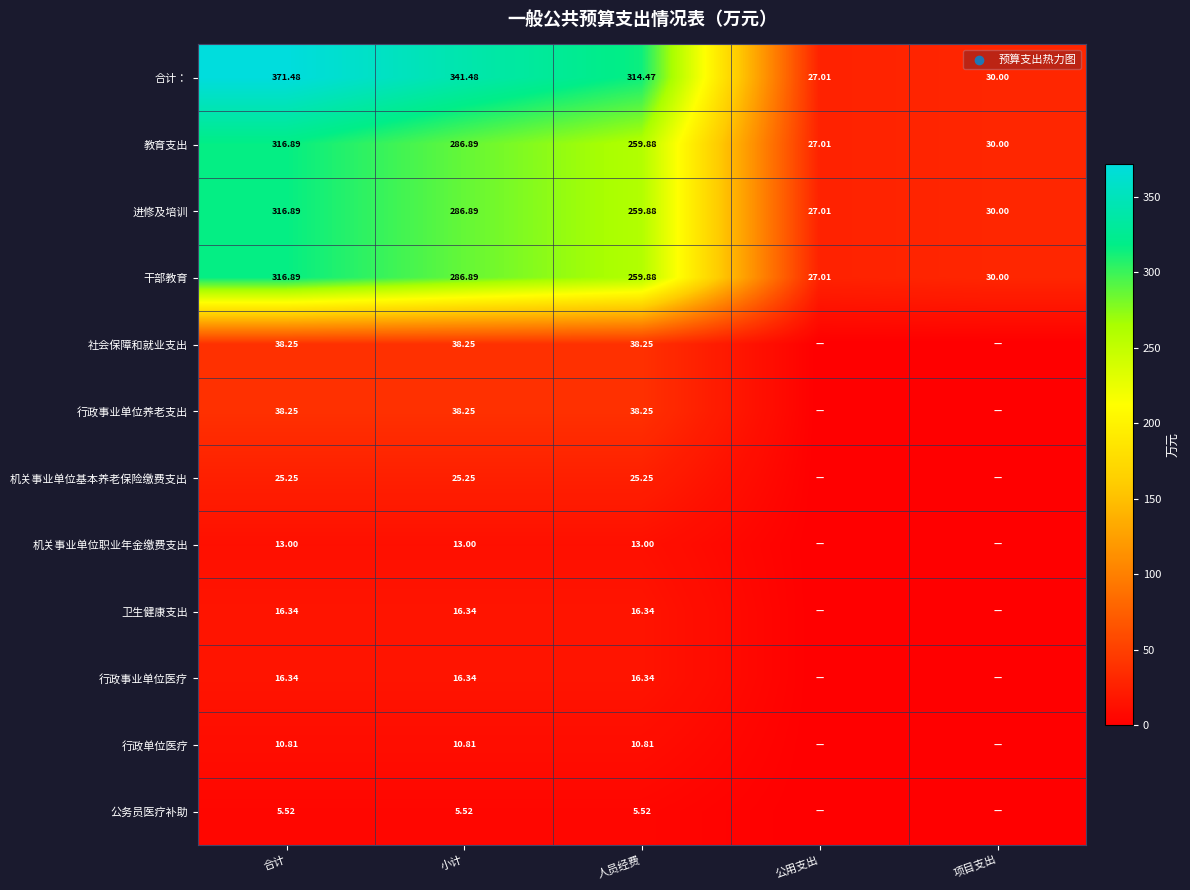

Where is 干部教育 nearest to the value 171?

人员经费